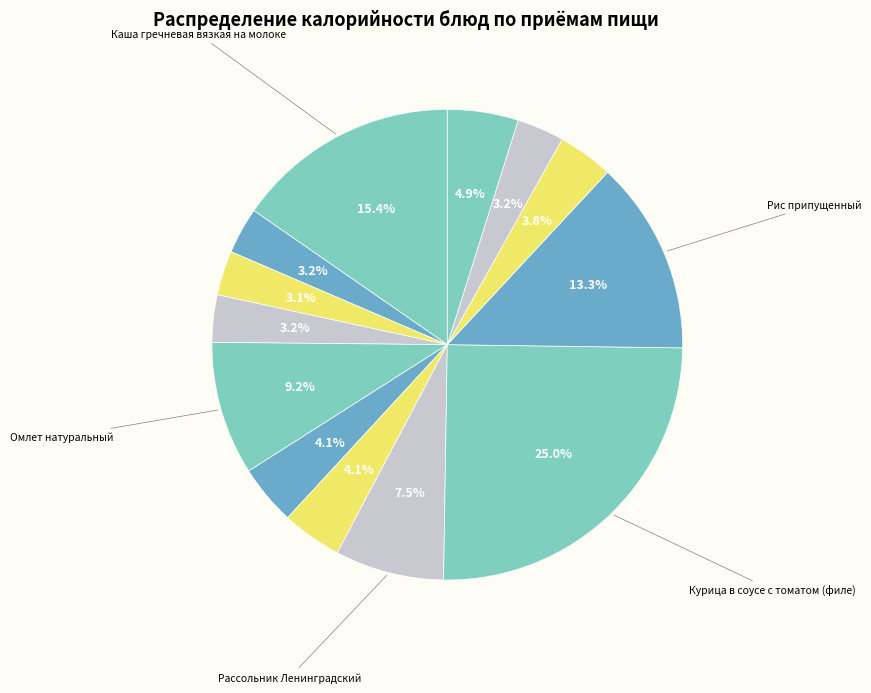

Is there any slice that represents more than half of the pie?

No